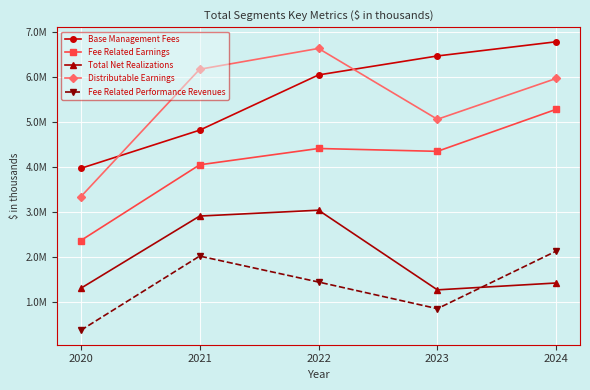

In Fee Related Earnings, how many points are lower than both neighbors (excluding endpoints)?

1